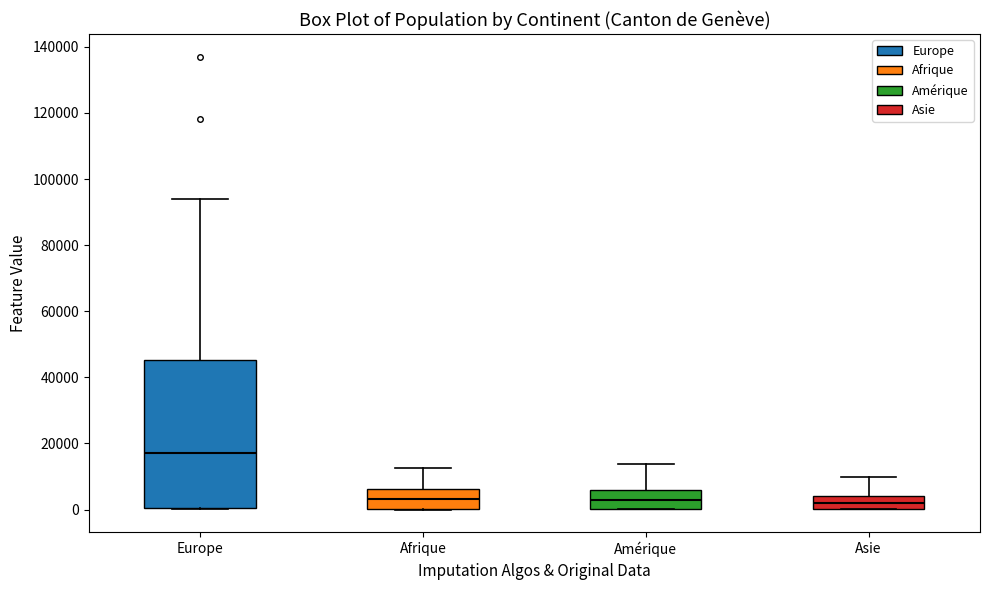

Reading left to right, read every box against the y-axis: the position of its median line, the range the box covers, and the ends of its whiskers. The values are not printed on the chart, so give them approximately, as read against the axis.

Europe: median 18000, box 0 to 46000, whiskers 0 to 94000
Afrique: median 4000, box 0 to 6000, whiskers 0 to 12000
Amérique: median 2000, box 0 to 6000, whiskers 0 to 14000
Asie: median 2000, box 0 to 4000, whiskers 0 to 10000